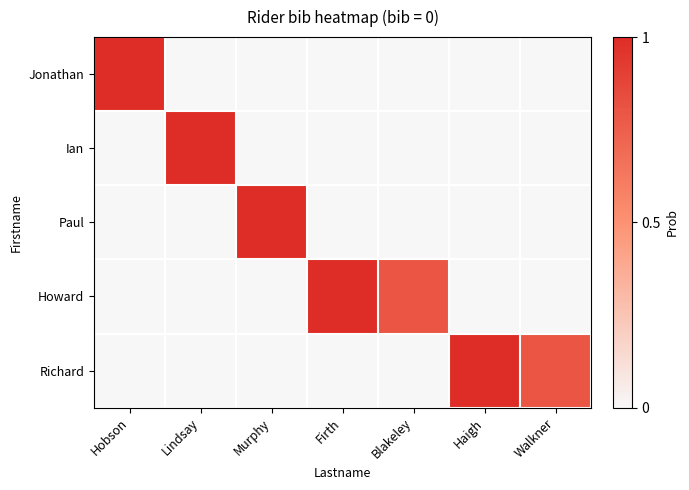

Rank the series at Haigh from highest to lowest value.

Richard, Jonathan, Ian, Paul, Howard